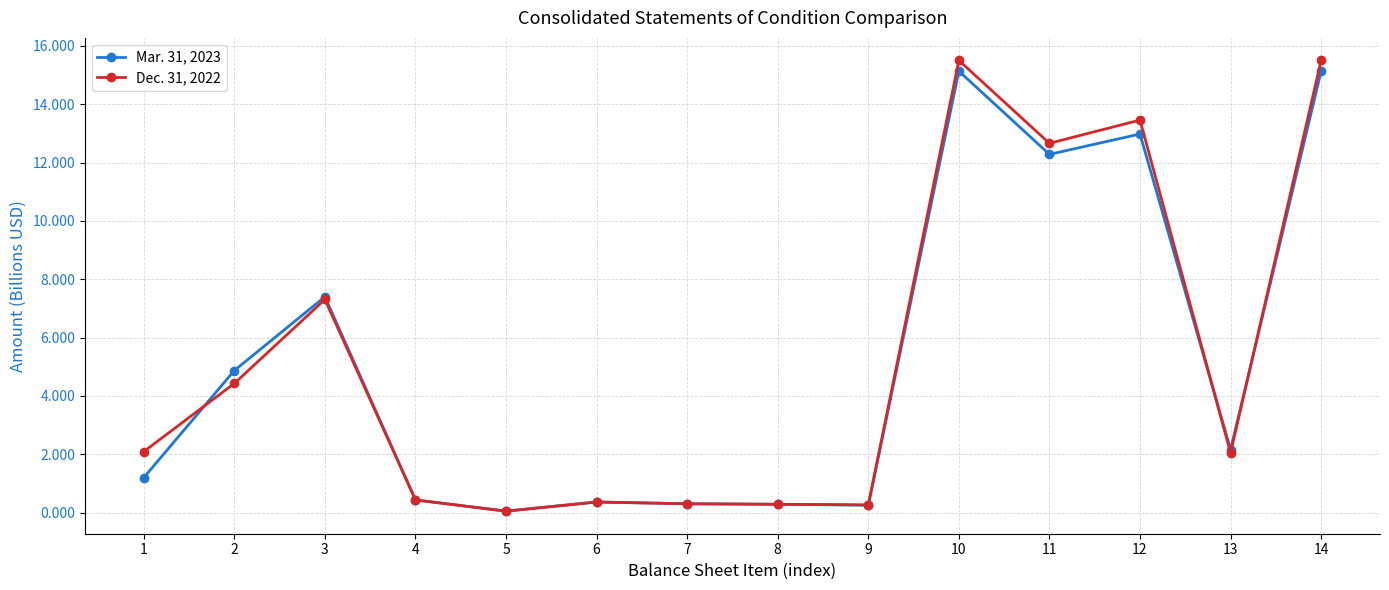

At which label does Mar. 31, 2023 first exceed 2?

2